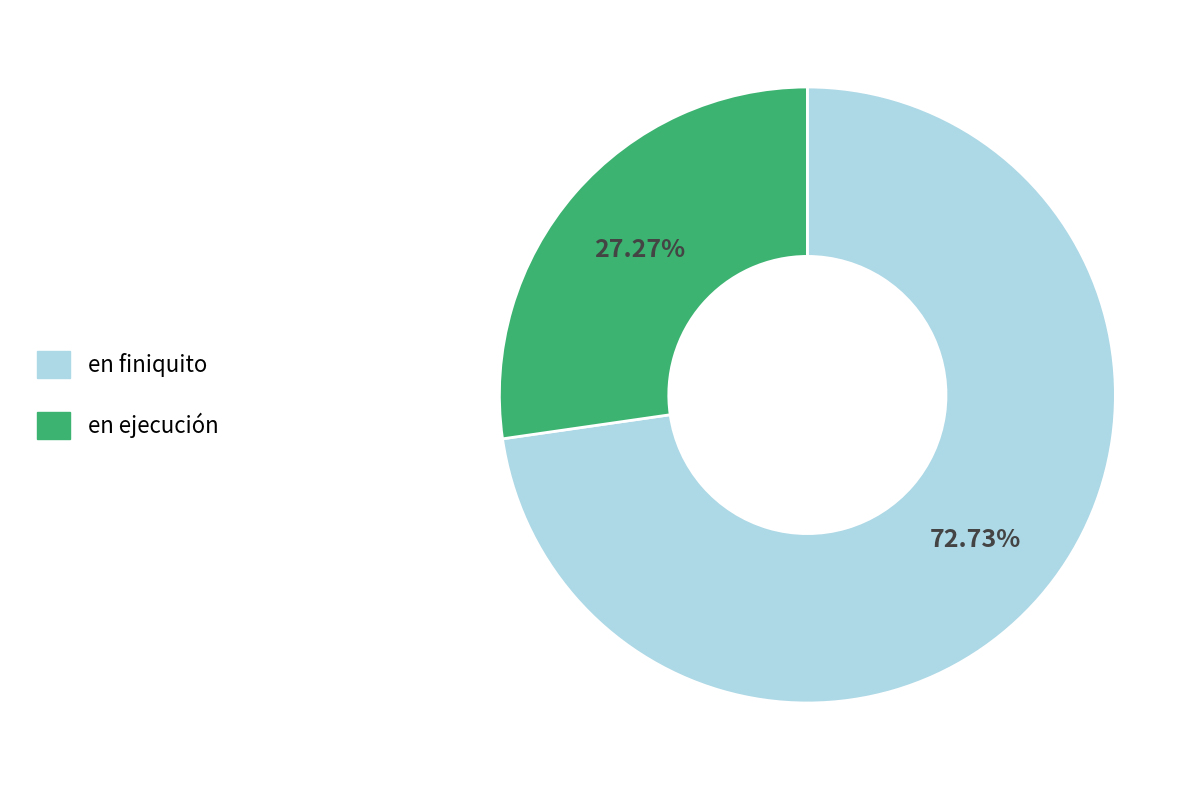

Which category accounts for the majority?

en finiquito